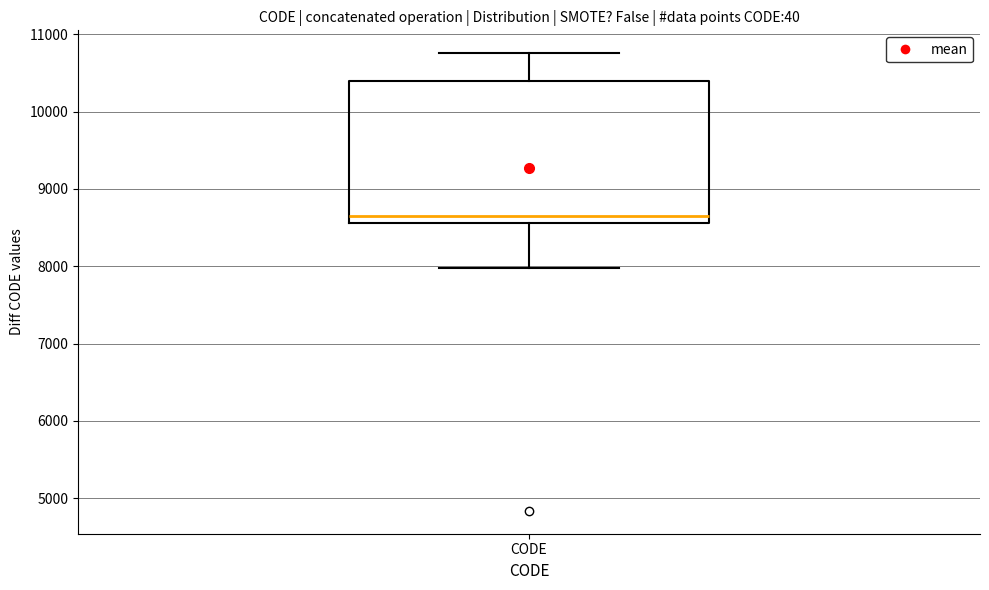

Where does the median line of the box for CODE sit on the y-axis? The values are not printed on the chart, so give them approximately, as read against the axis.

8700